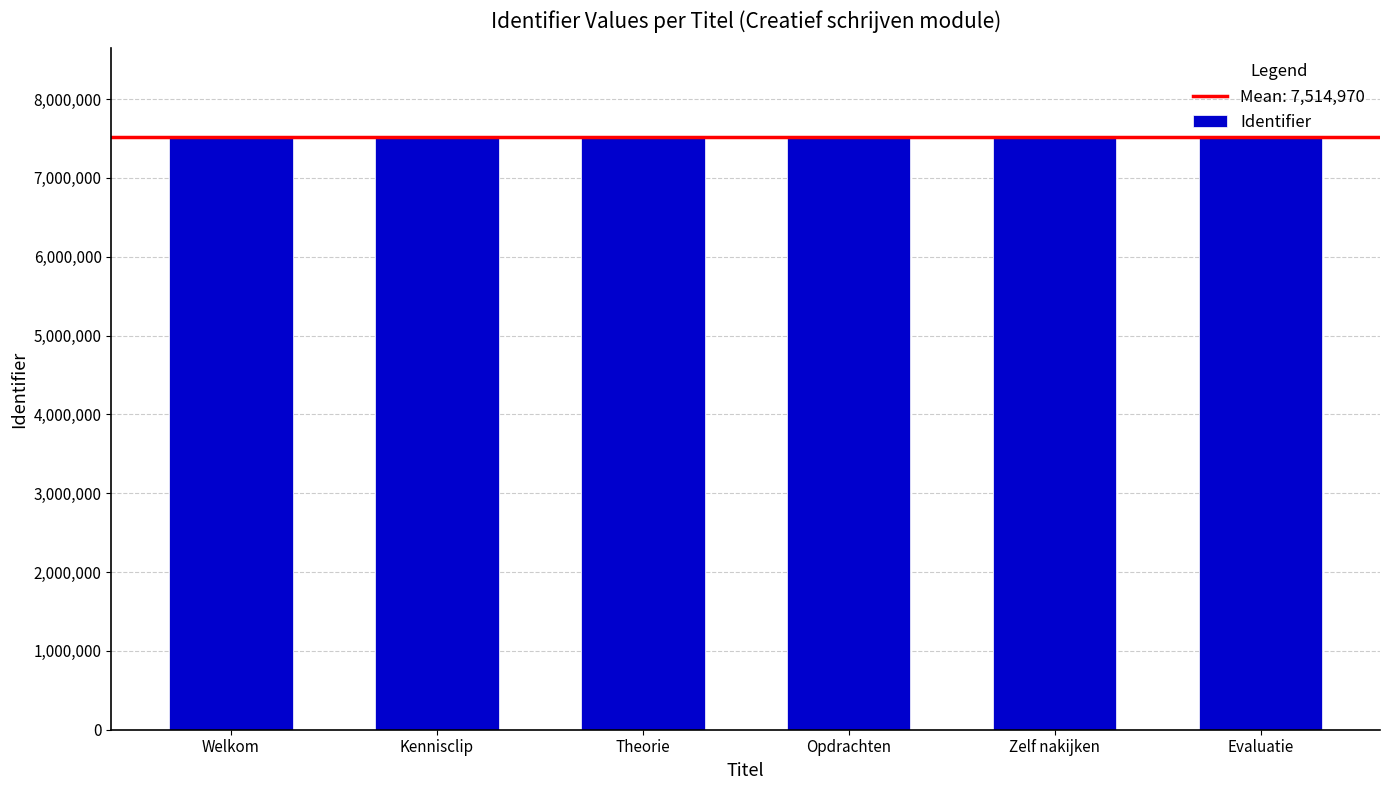

True or false: the data shows 9897540 at Opdrachten.

False